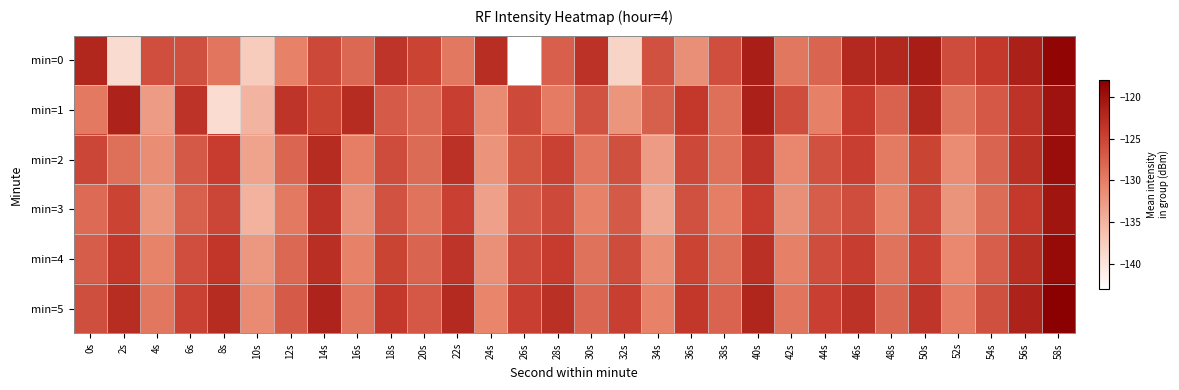

What is the spread (max minus min) of values at 32s?

13.7